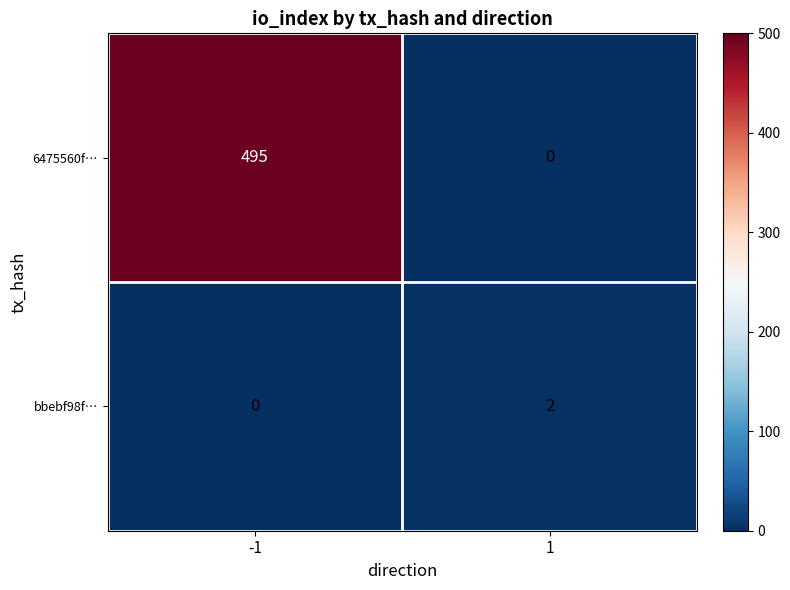

Rank the series by their maximum value, from lowest to highest.

bbebf98f…, 6475560f…